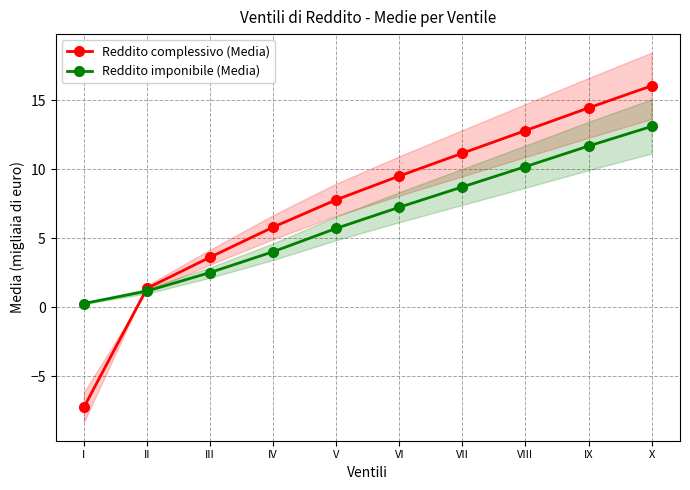

What is the difference between the highest and lowest values at VIII?

2.6